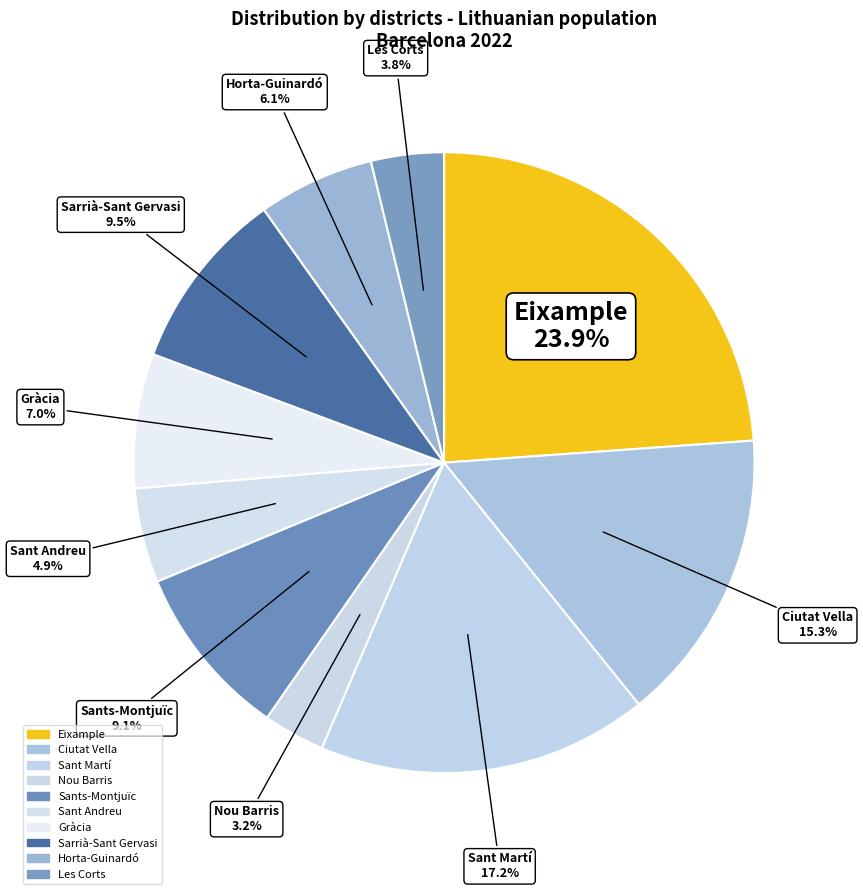

Which has a higher value, Horta-Guinardó or Sant Martí?

Sant Martí